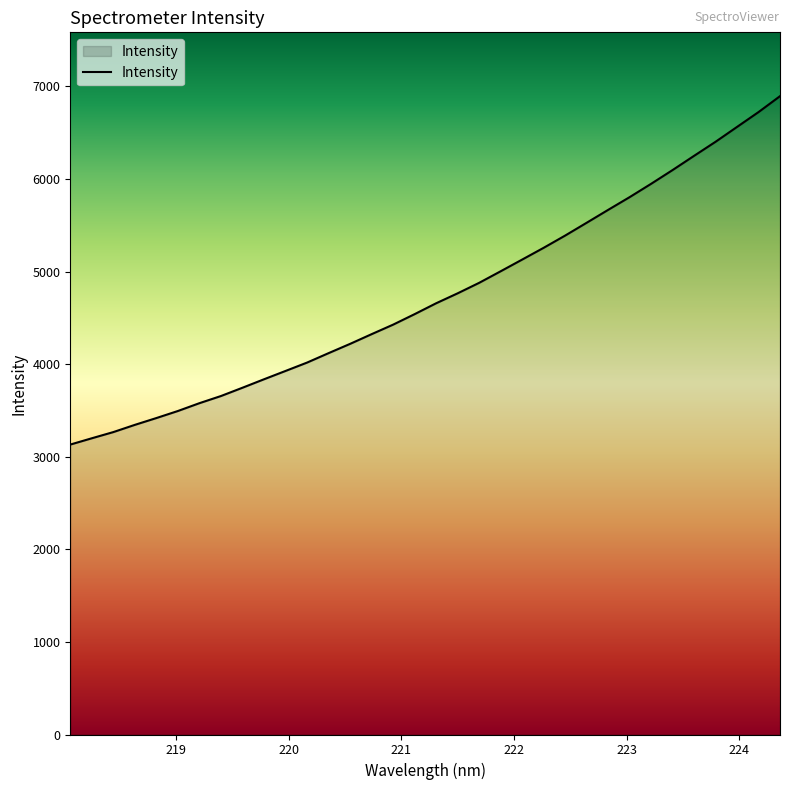

What is the sum of all values?

161194.3